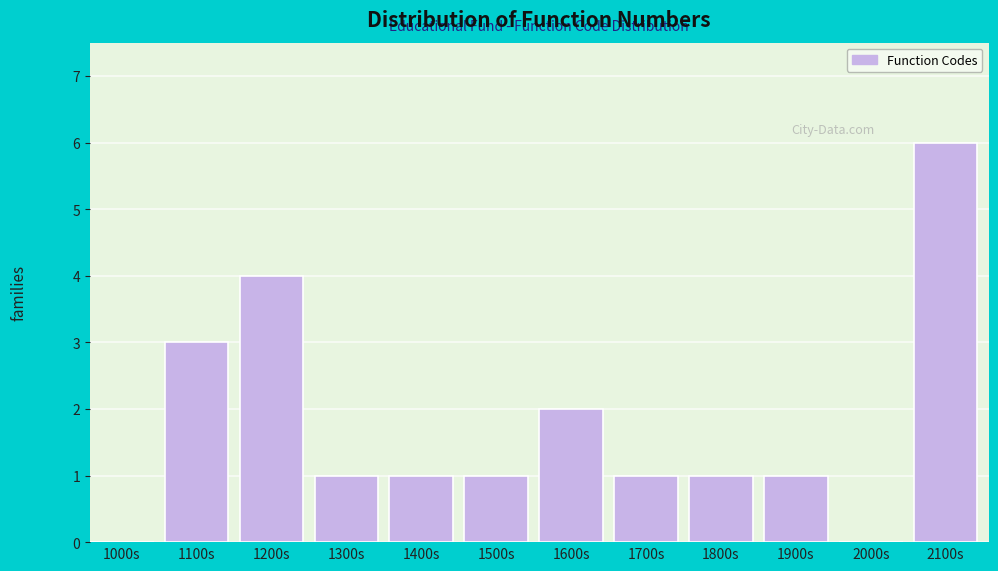

Reading left to right, list all the values displayed in this chart.

1000s=0	1100s=3	1200s=4	1300s=1	1400s=1	1500s=1	1600s=2	1700s=1	1800s=1	1900s=1	2000s=0	2100s=6